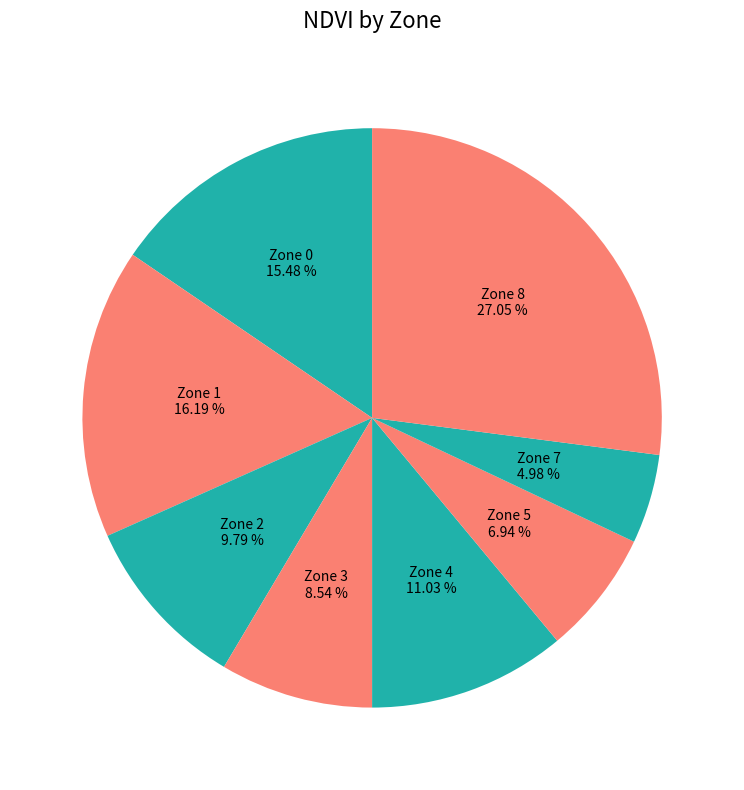

Is it true that Zone 5 is 15% of the pie?

False